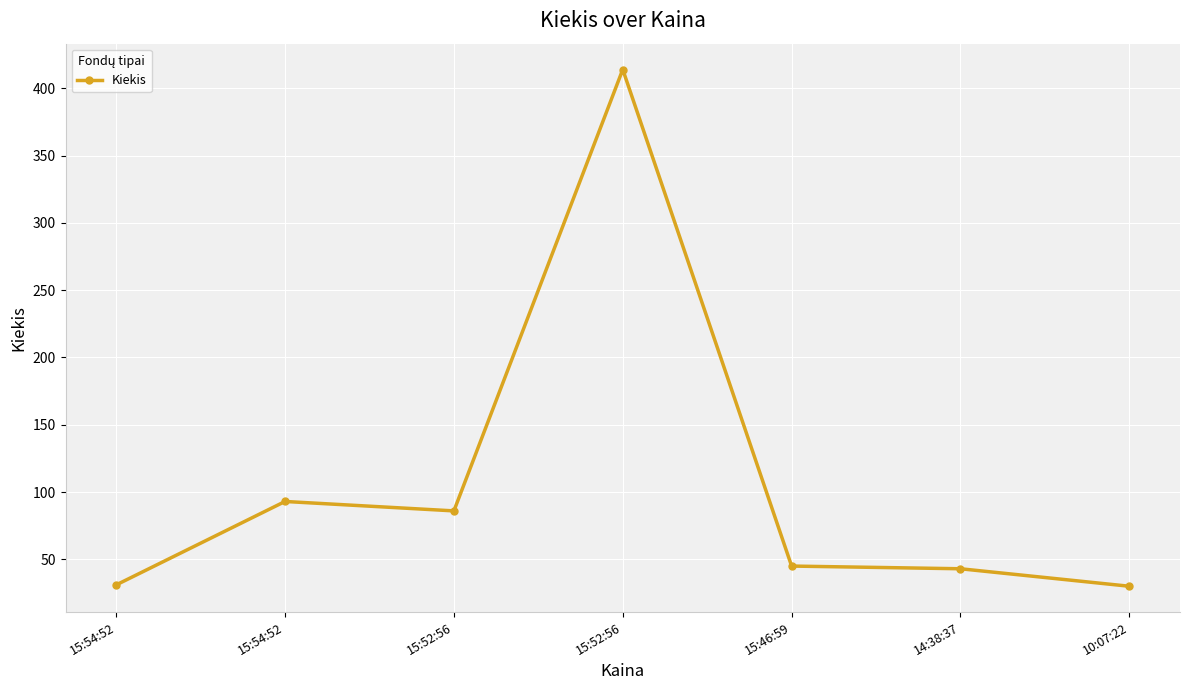

Count the number of data series in this chart.

1